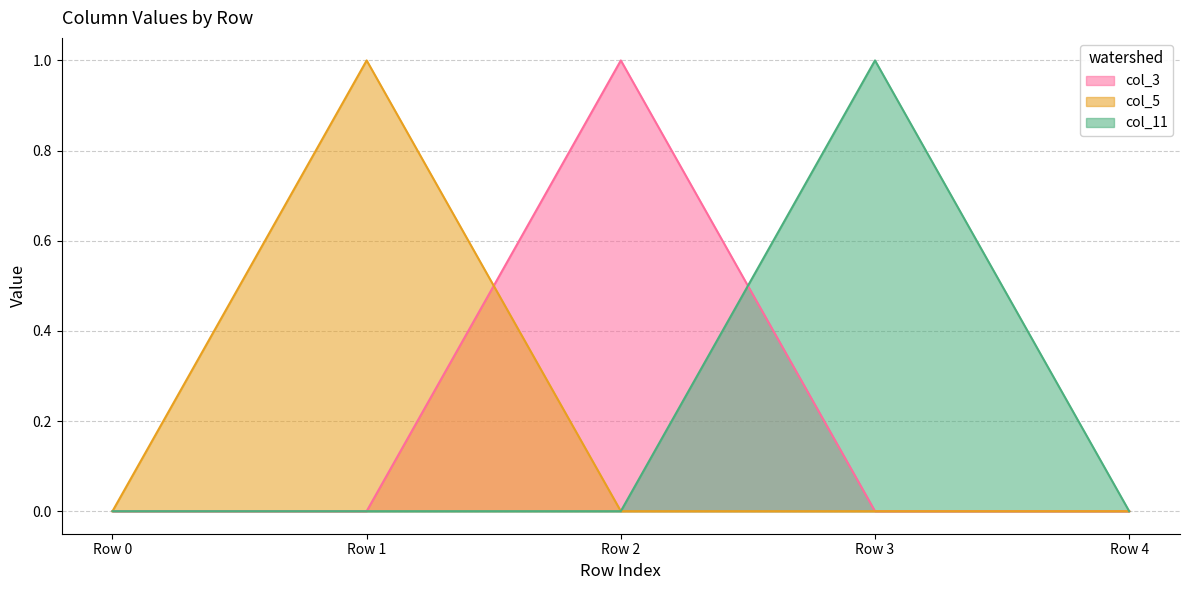

Where is the first local maximum for col_5?

Row 1